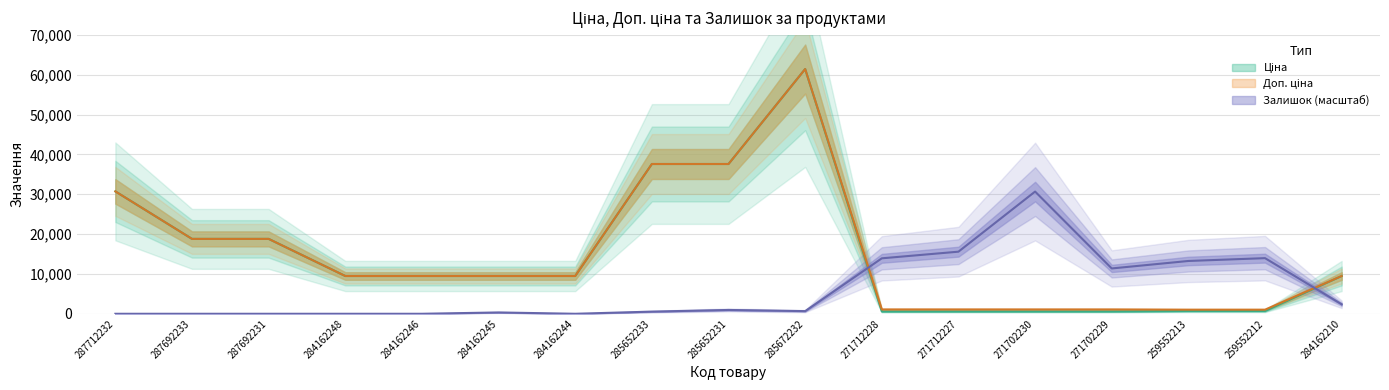

What is the approximate value of Доп. ціна at 284162245?

9480.1